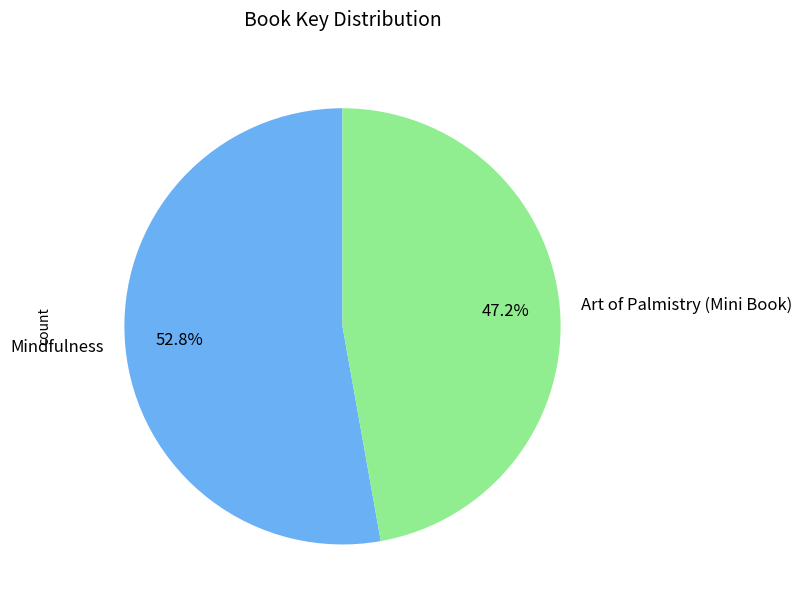

Rank the categories by value from lowest to highest.

Art of Palmistry (Mini Book), Mindfulness